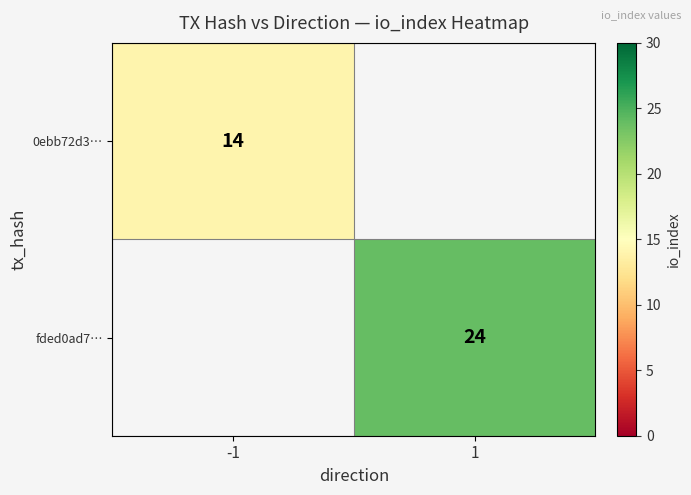

Which label corresponds to the largest value in the chart?

1